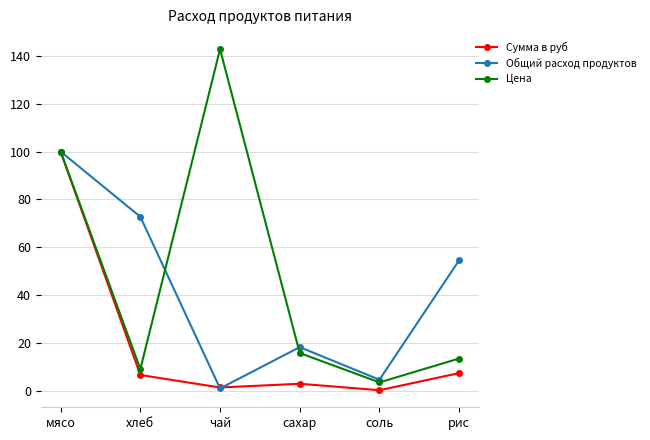

The value of Общий расход продуктов at сахар is 31.1. True or false?

False